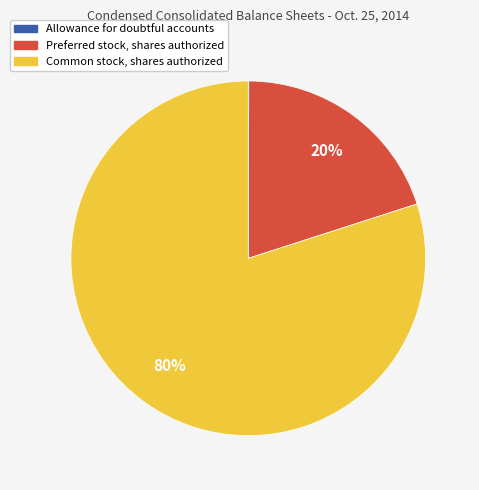

Which slice is the largest?

Common stock, shares authorized